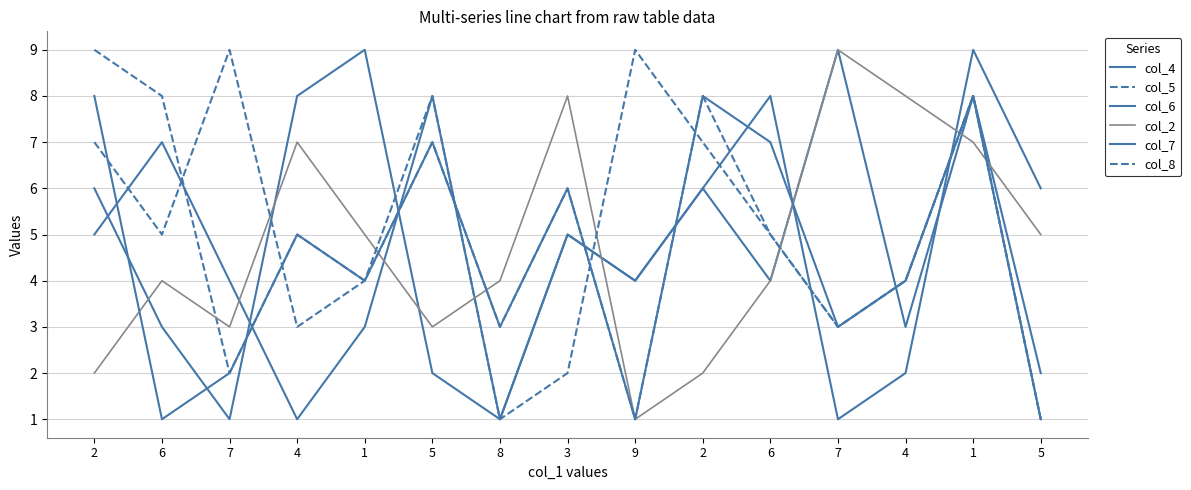

Which series has the largest total across all categories?

col_8